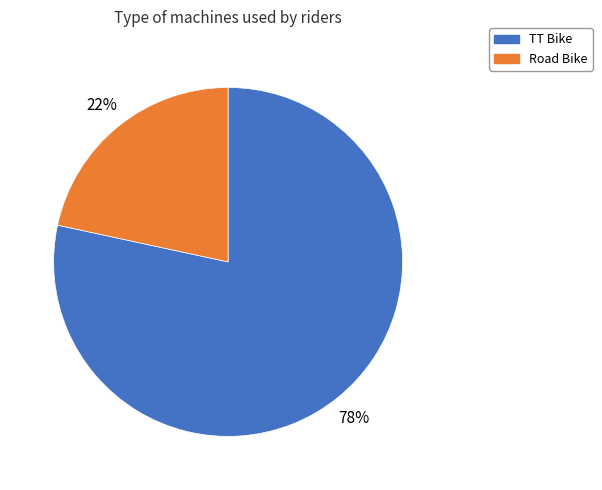

To the nearest percent, what is the average slice percentage?

50%